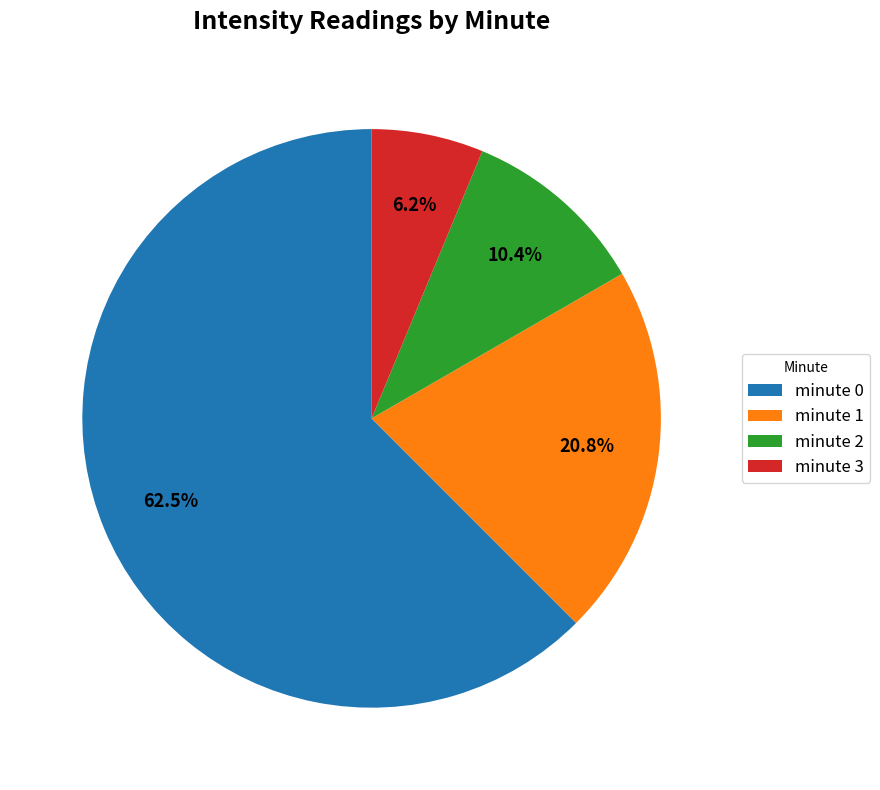

To the nearest percent, what is the difference between the minute 2 and minute 0 slice percentages?

52%